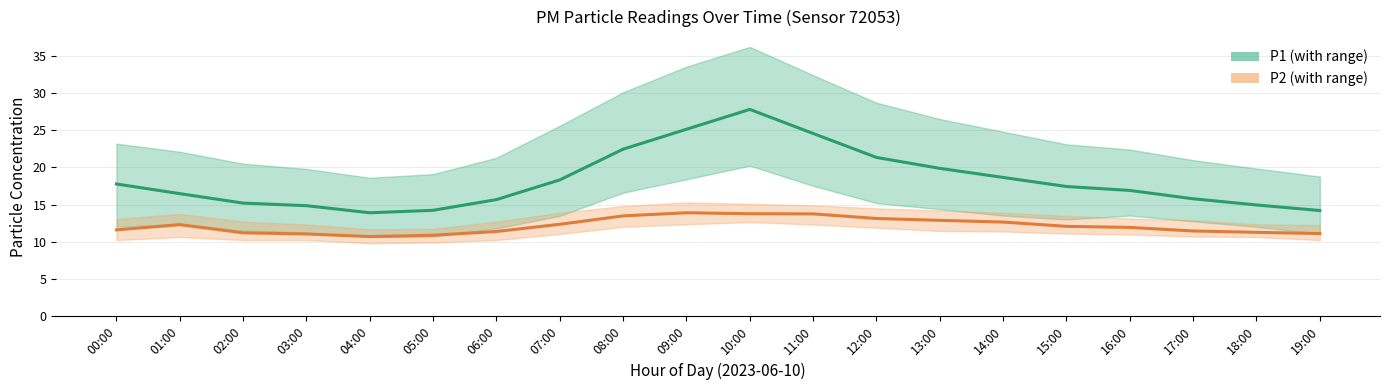

Where does the P2 series first go above 12?

01:00